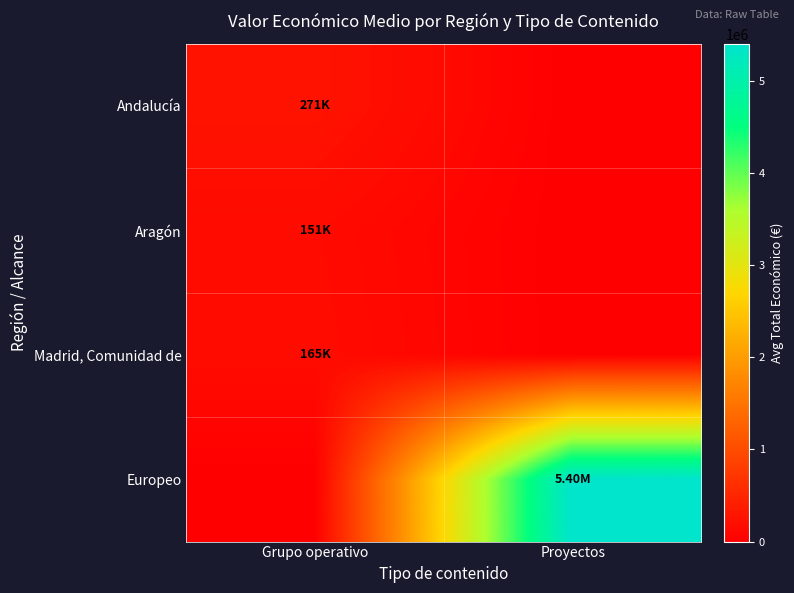

List the series in order of their peak value, lowest first.

Aragón, Madrid, Comunidad de, Andalucía, Europeo